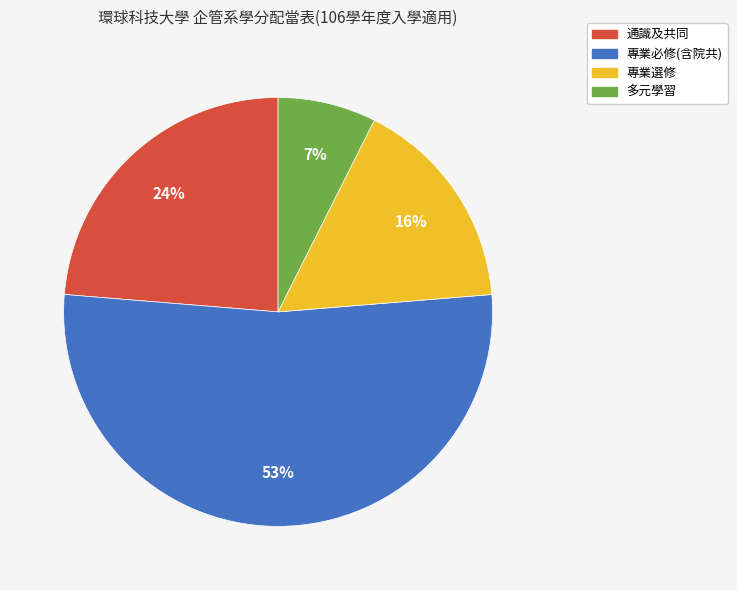

What percentage is the 多元學習 slice, to the nearest percent?

7%